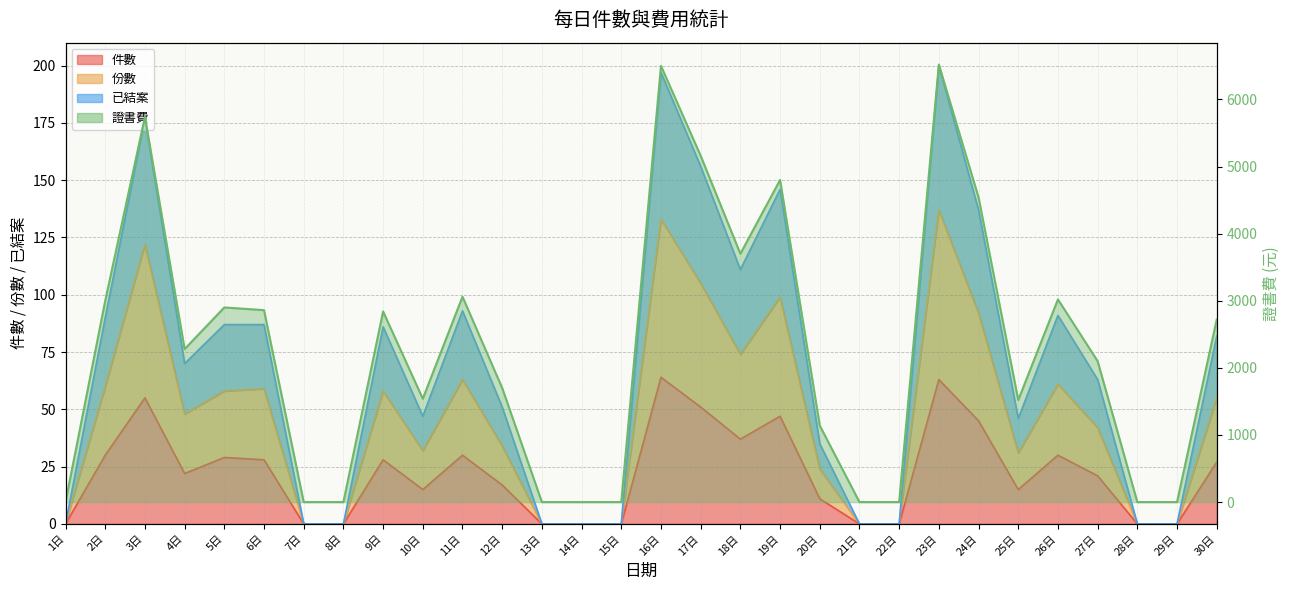

Between 21日 and 13日, which is larger?

21日